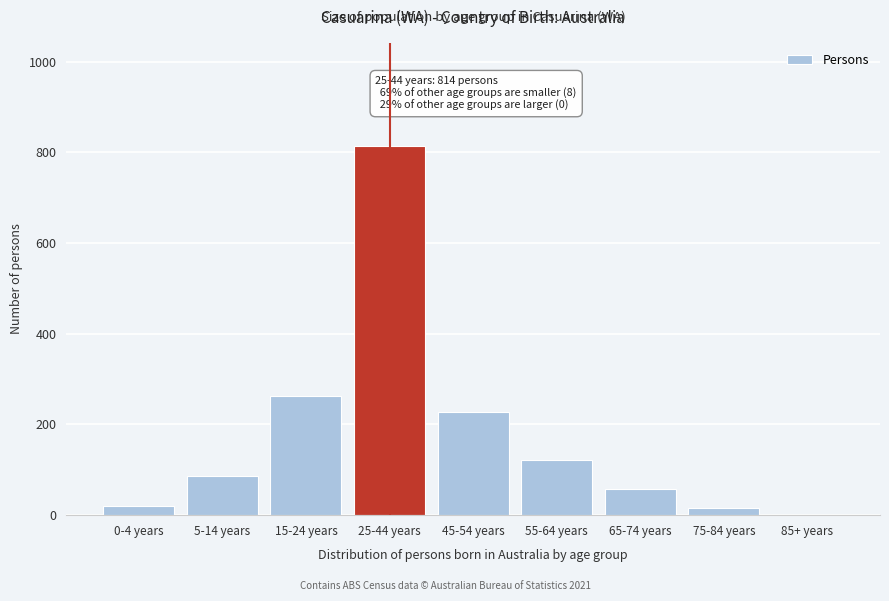

Which category has the highest value across all series?

25-44 years